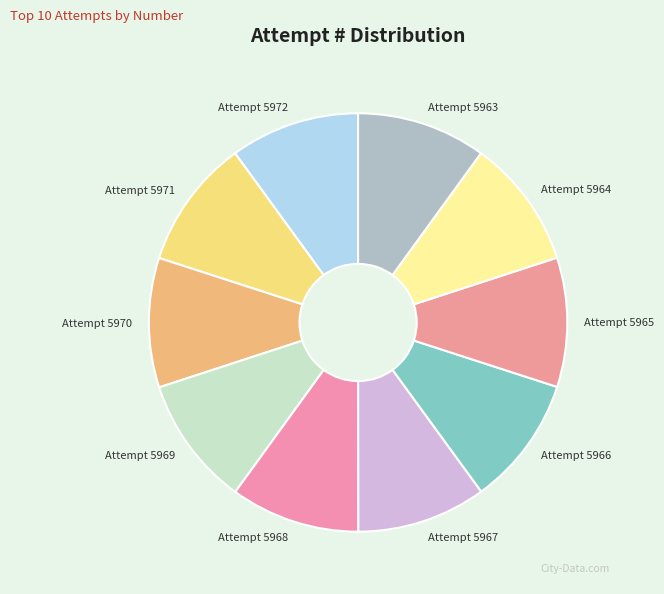

Count the number of slices in the pie.

10